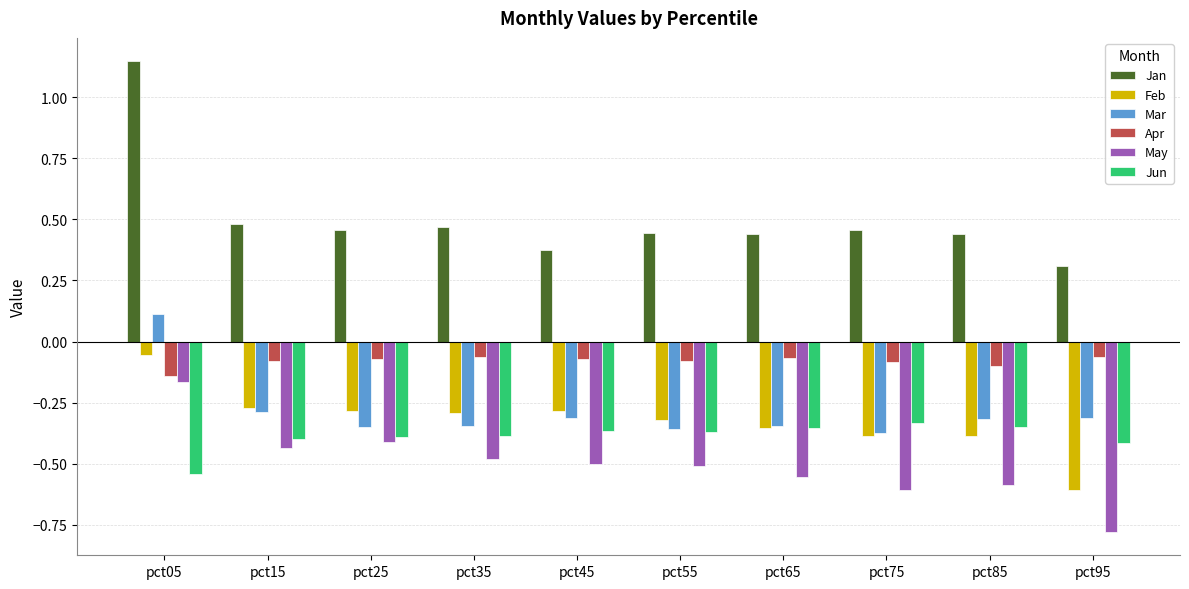

Does the chart contain any negative values?

Yes